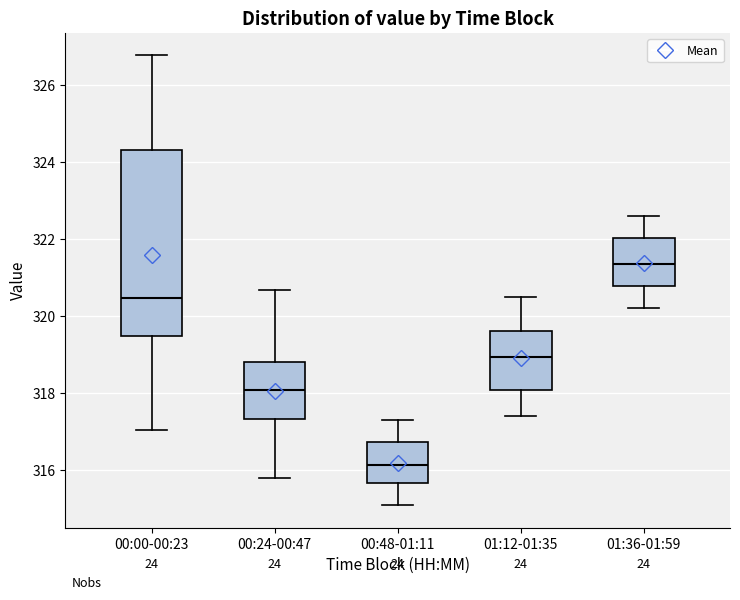

Reading left to right, read every box against the y-axis: the position of its median line, the range the box covers, and the ends of its whiskers. The values are not printed on the chart, so give them approximately, as read against the axis.

00:00-00:23: median 320.4, box 319.4 to 324.4, whiskers 317.0 to 326.8
00:24-00:47: median 318.0, box 317.4 to 318.8, whiskers 315.8 to 320.6
00:48-01:11: median 316.2, box 315.6 to 316.8, whiskers 315.2 to 317.4
01:12-01:35: median 319.0, box 318.0 to 319.6, whiskers 317.4 to 320.6
01:36-01:59: median 321.4, box 320.8 to 322.0, whiskers 320.2 to 322.6